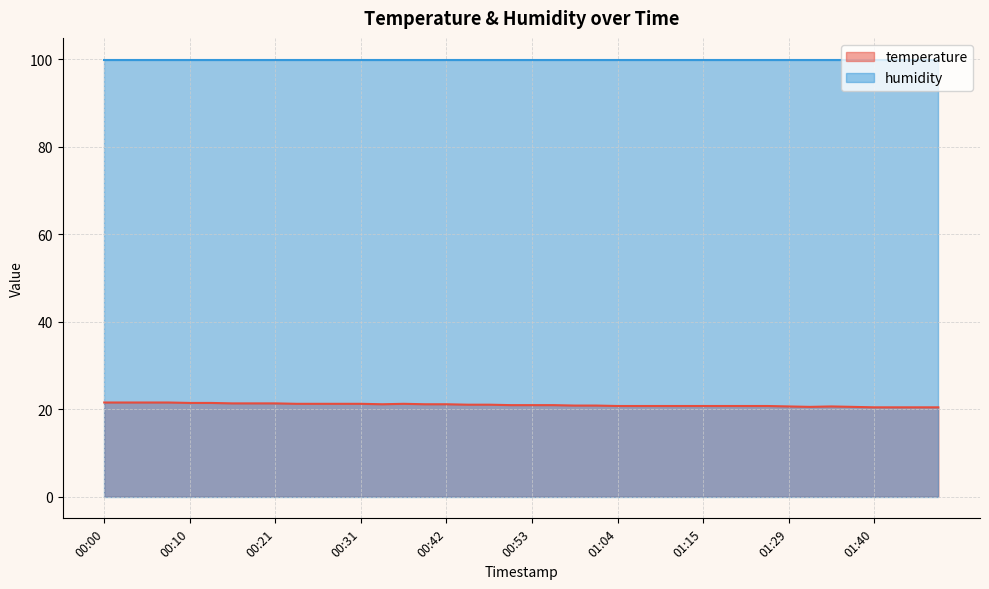

What is the label of the 8th point from the left?

00:18